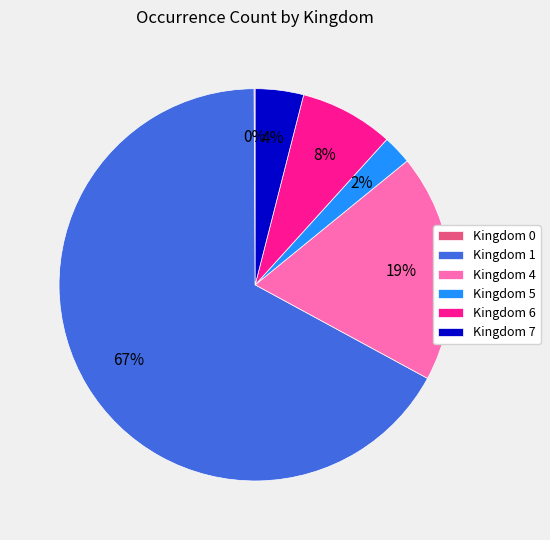

Does any single category account for the majority?

Yes